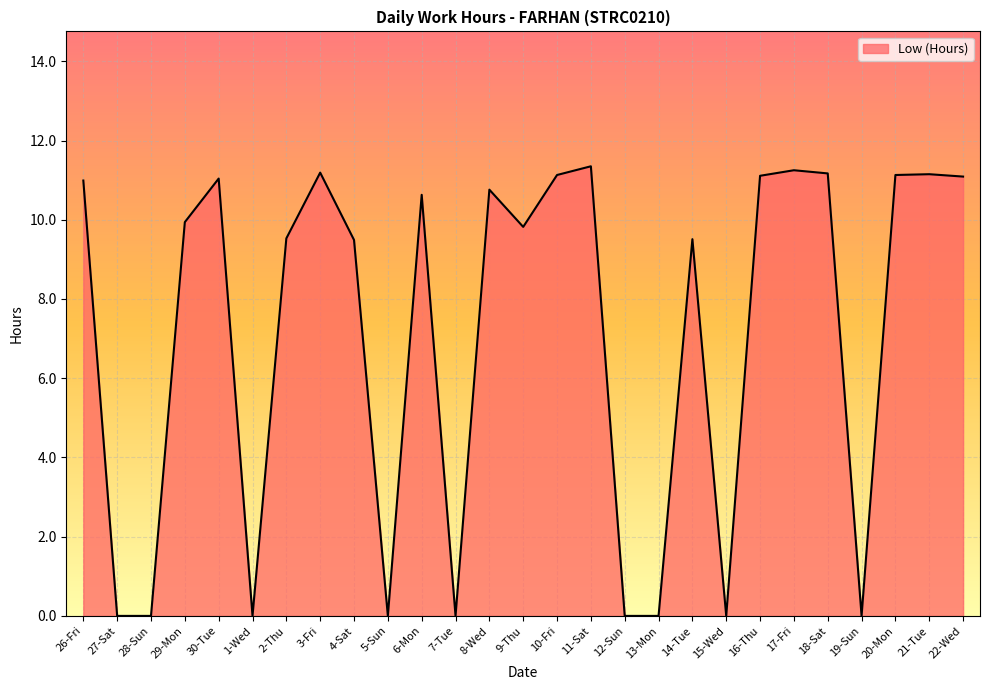

What is the sum of all values?

192.3